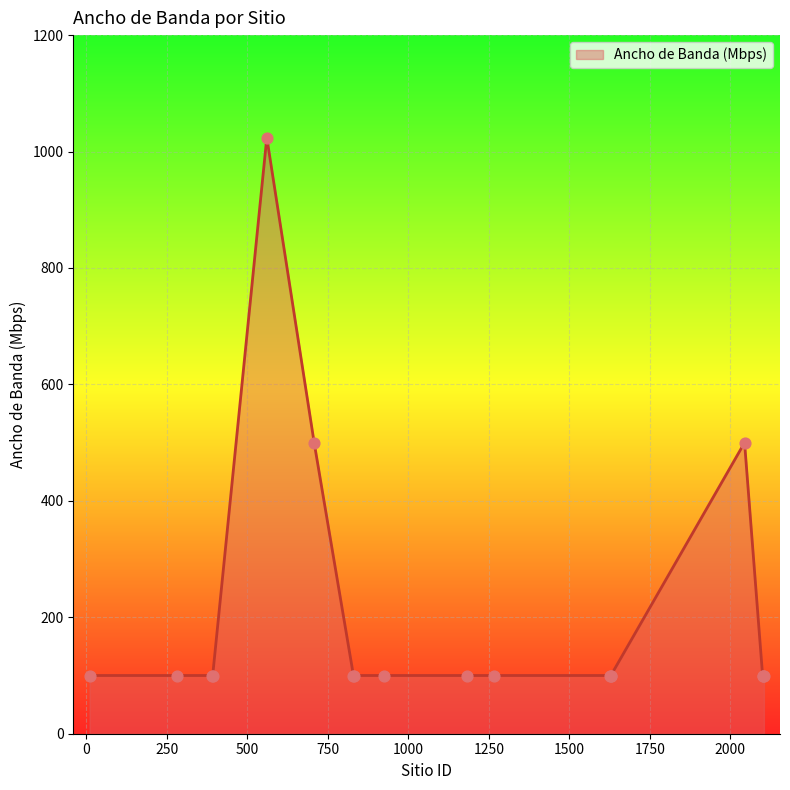

What is the smallest value displayed?

100